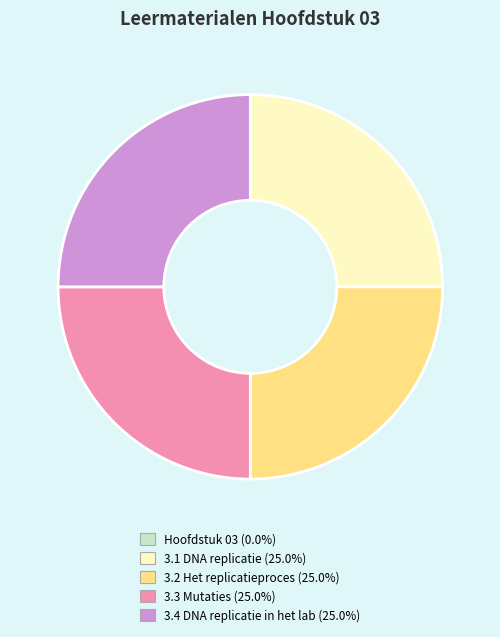

Is there a majority slice in this chart?

No